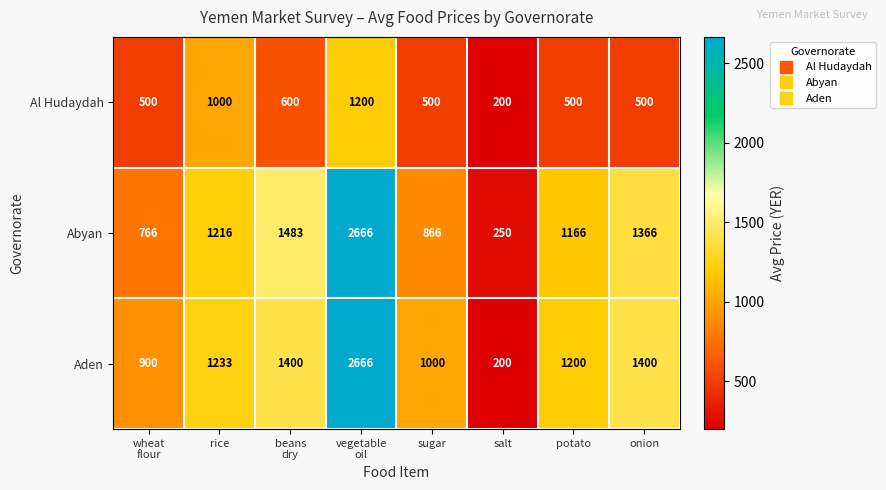

The Al Hudaydah series shows 1000 at rice. True or false?

True